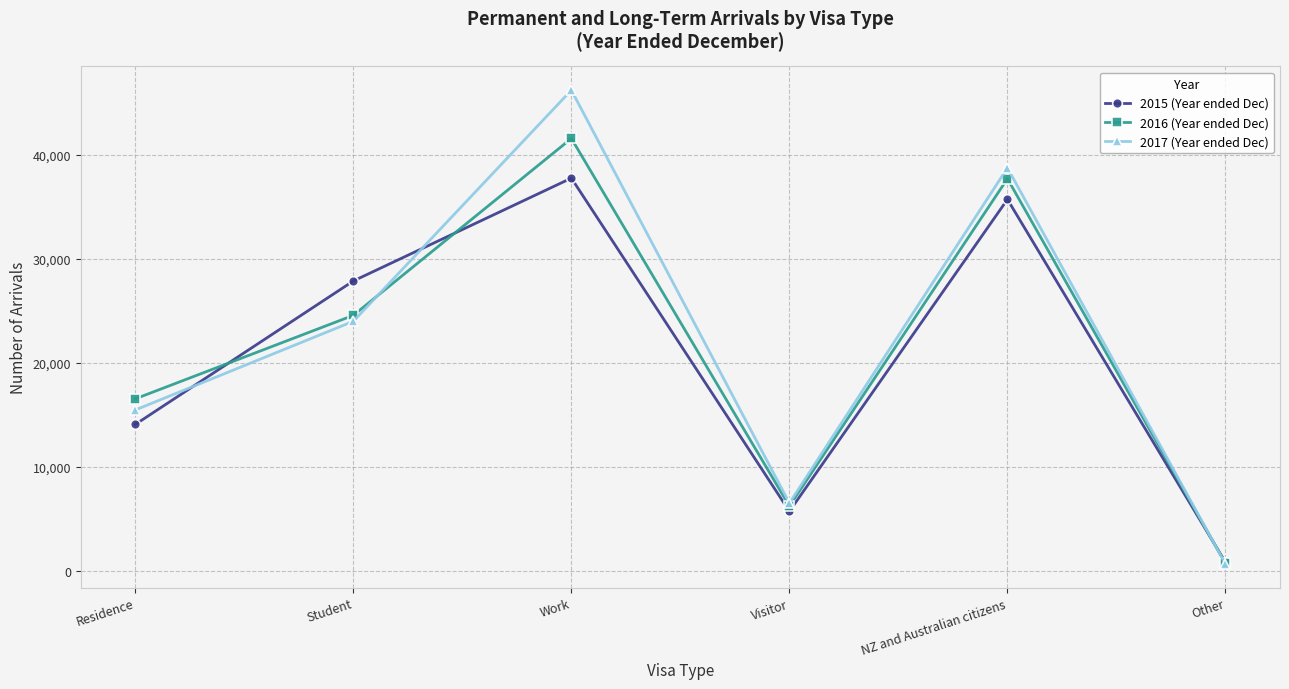

Does the chart display data point markers on the line(s)?

Yes